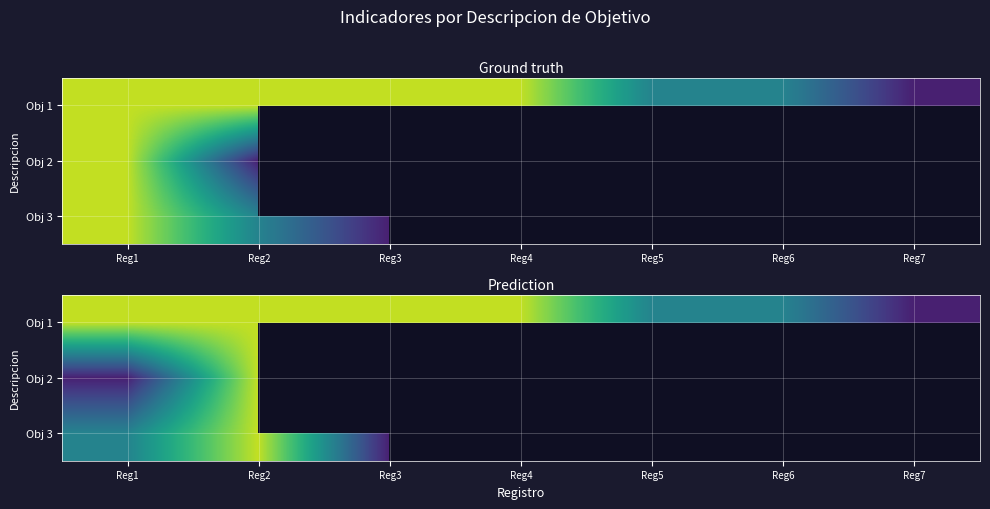

Which series has the largest total across all categories?

Obj 1